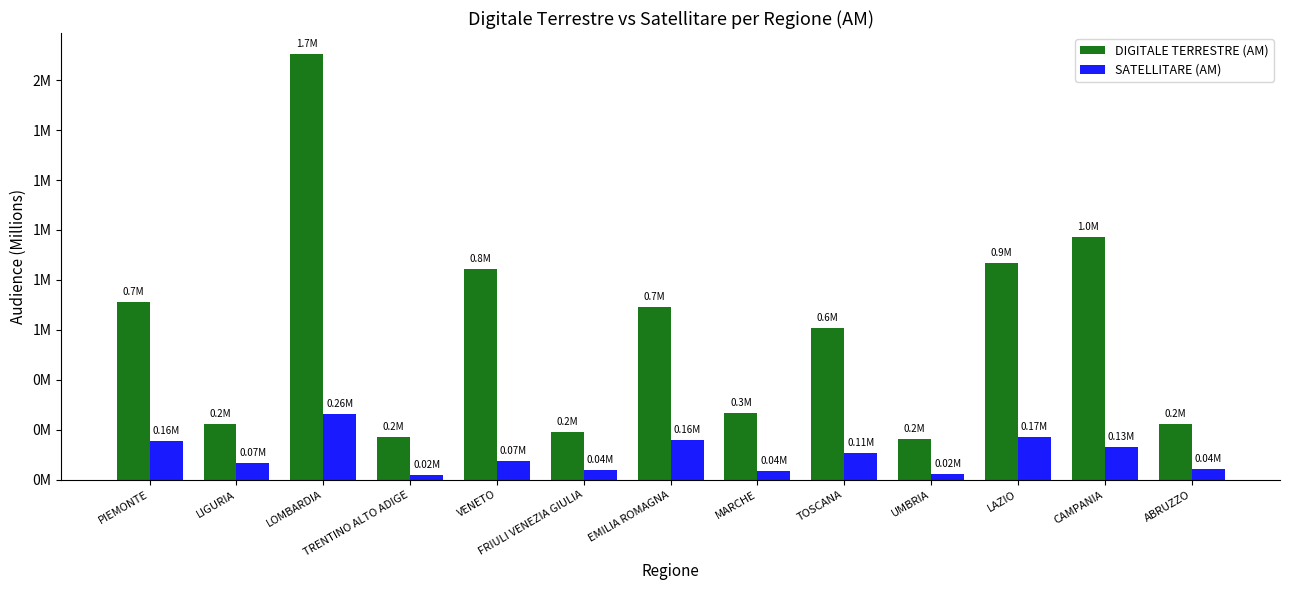

Which series changed the most between EMILIA ROMAGNA and ABRUZZO?

DIGITALE TERRESTRE (AM)